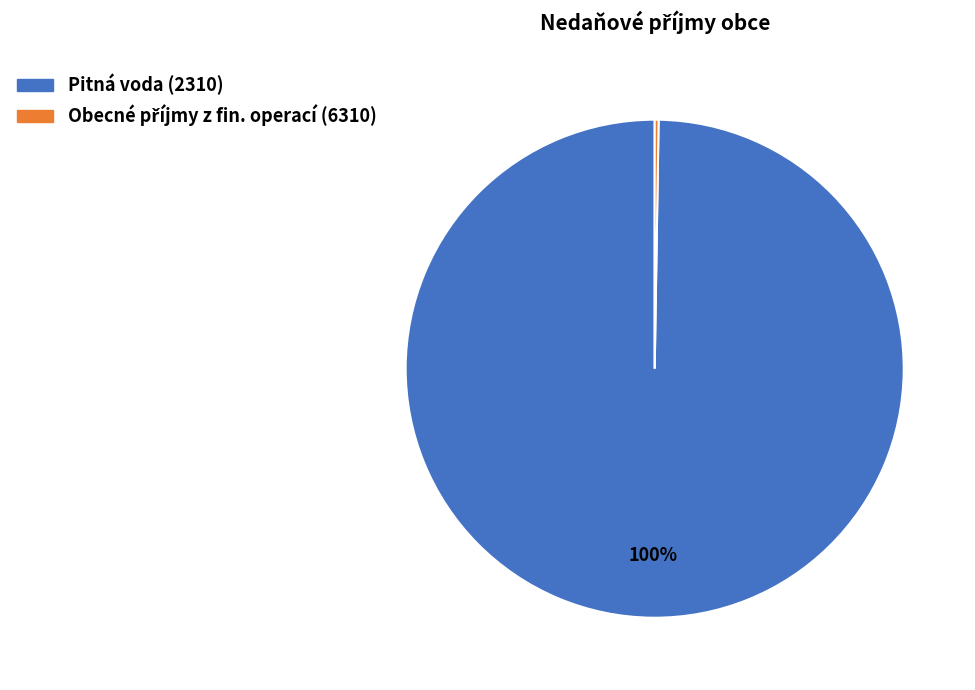

To the nearest percent, what is the average slice percentage?

50%